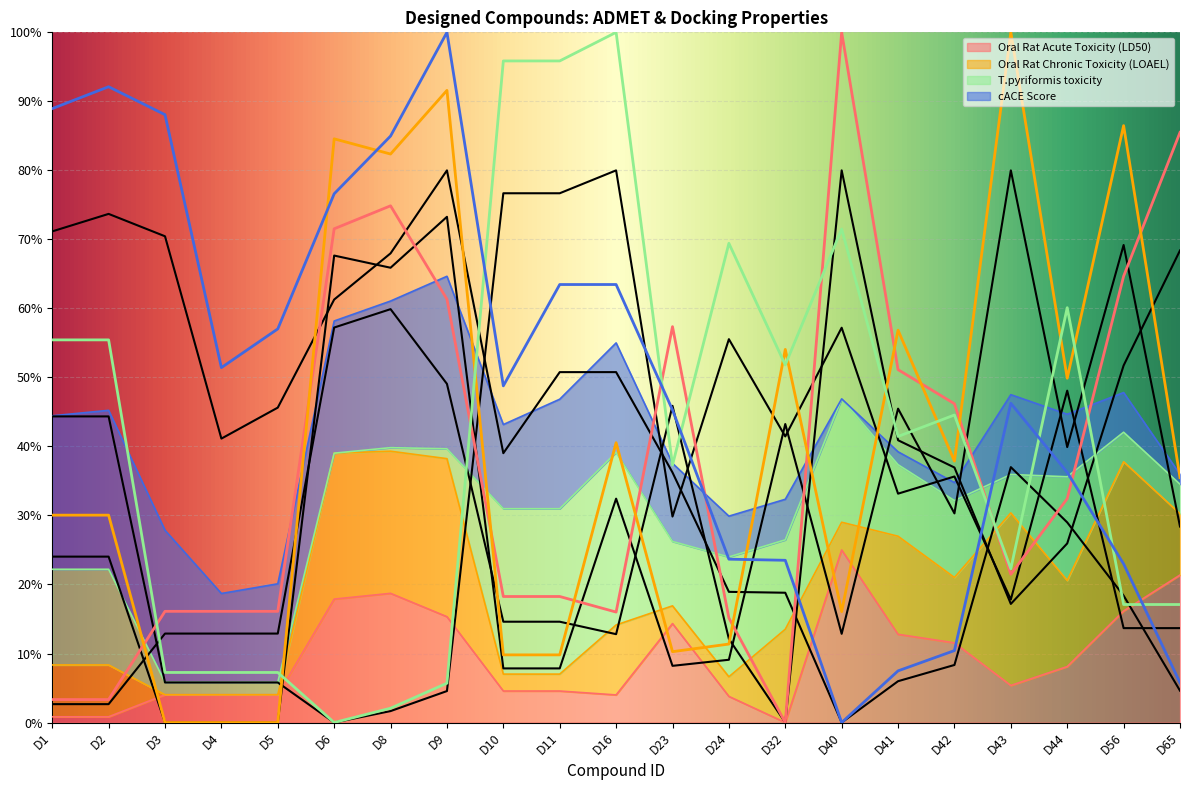

The value of Oral Rat Acute Toxicity (LD50) at D4 is 4.0. True or false?

True